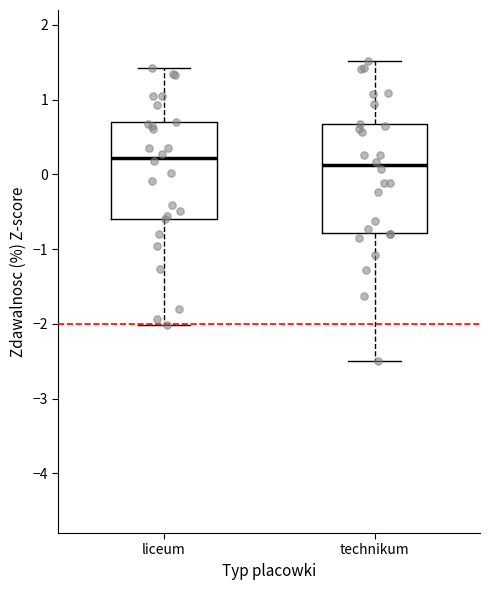

Reading left to right, read every box against the y-axis: the position of its median line, the range the box covers, and the ends of its whiskers. The values are not printed on the chart, so give them approximately, as read against the axis.

liceum: median 0.2, box -0.6 to 0.7, whiskers -2.0 to 1.4
technikum: median 0.1, box -0.8 to 0.7, whiskers -2.5 to 1.5